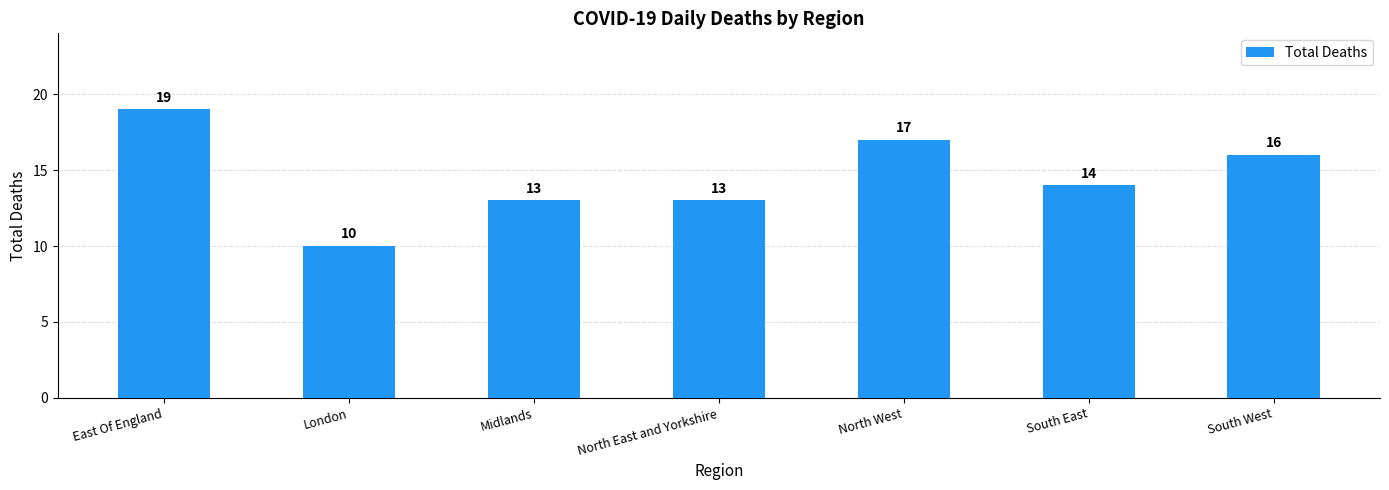

What position from the right is South East?

2